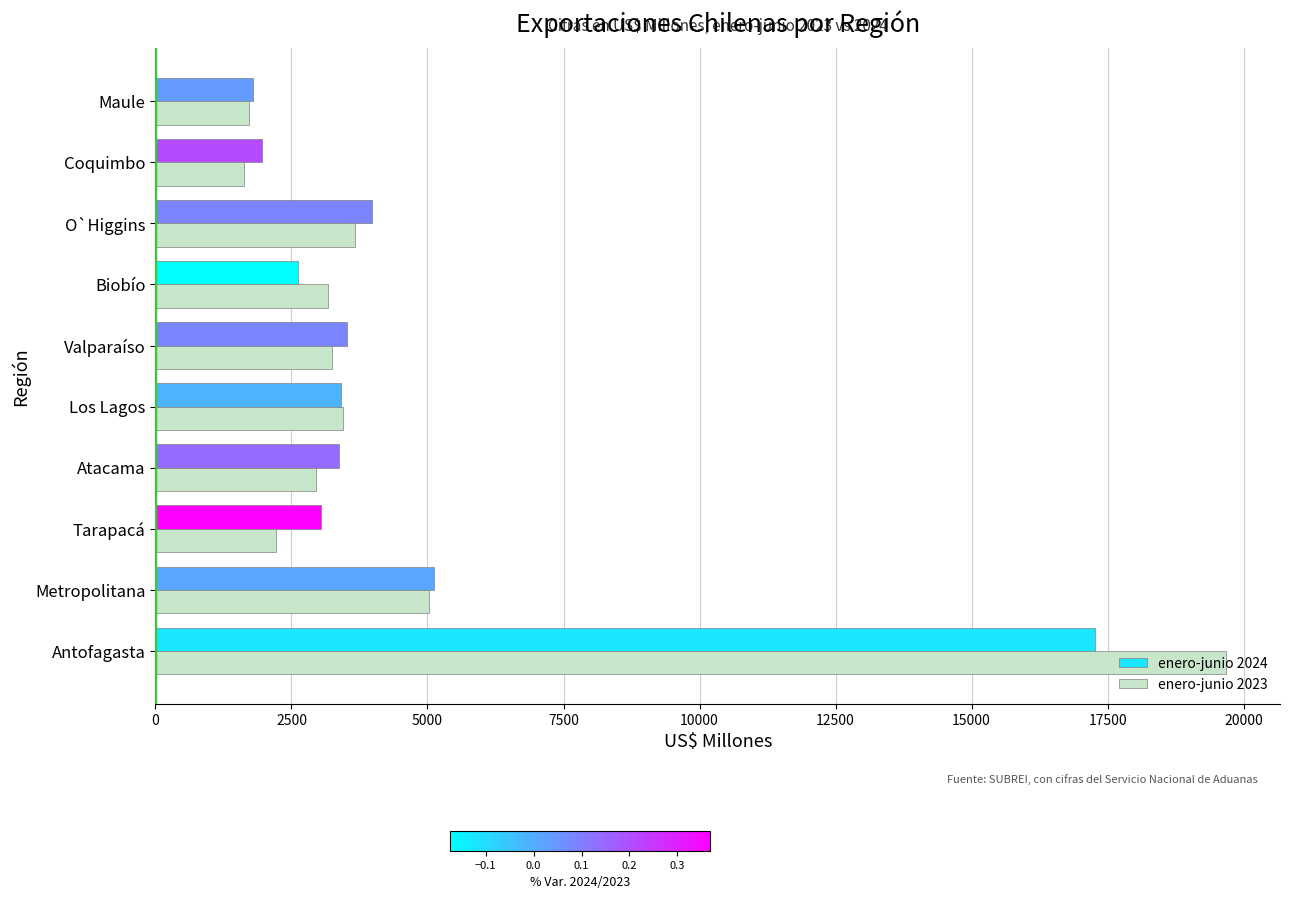

Is it true that enero-junio 2023 equals 33559.8 at Antofagasta?

False